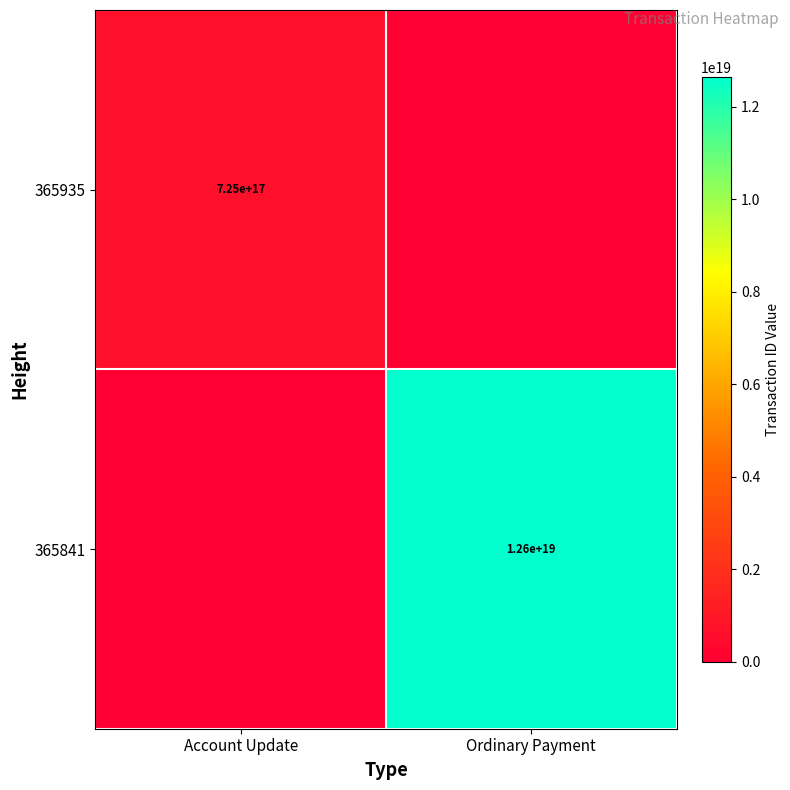

Is it true that 365841 equals 12600000000000000000 at Ordinary Payment?

True